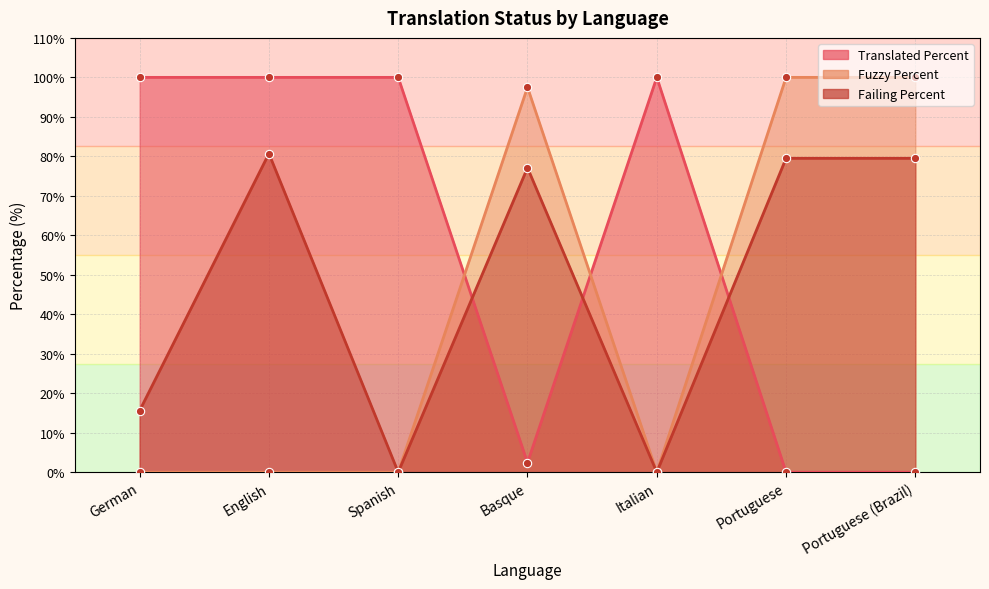

What is the label of the 6th point from the right?

English